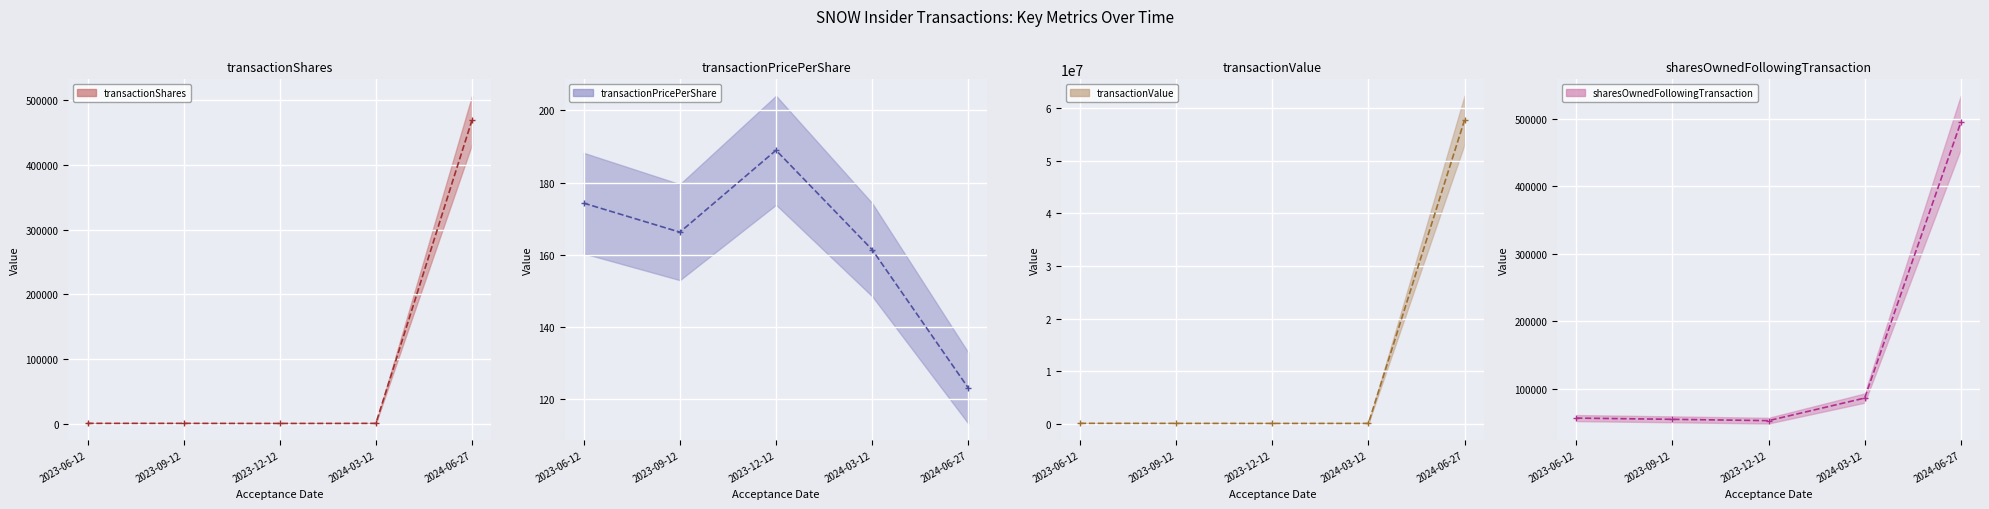

Is the value of transactionValue at 2024-03-12 greater than the value of transactionPricePerShare at 2023-12-12?

Yes